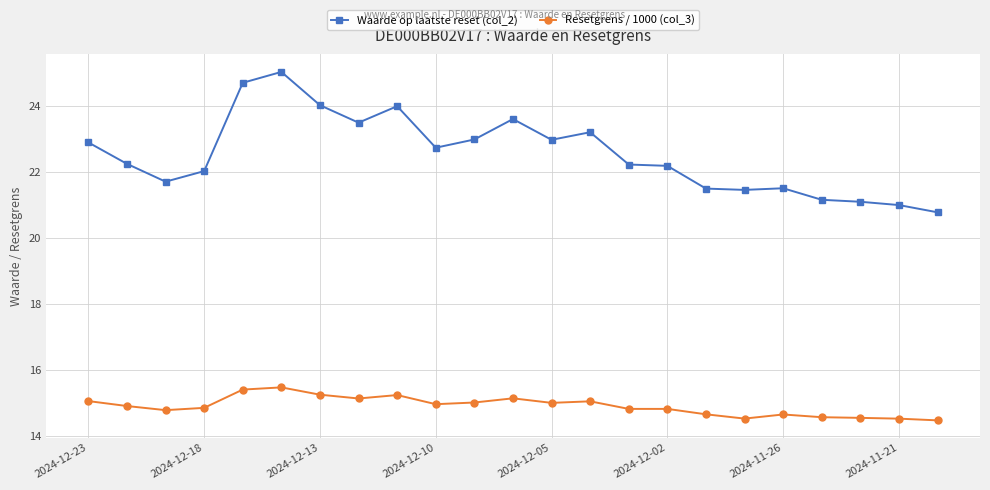

What is the highest value of the Resetgrens / 1000 (col_3) series?

15.5